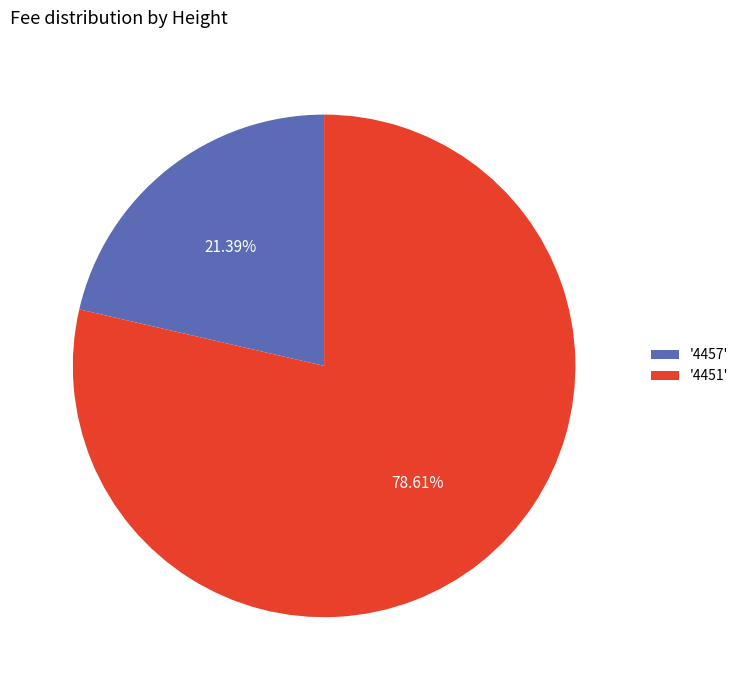

Combined, do '4451' and '4457' account for over 50%?

Yes